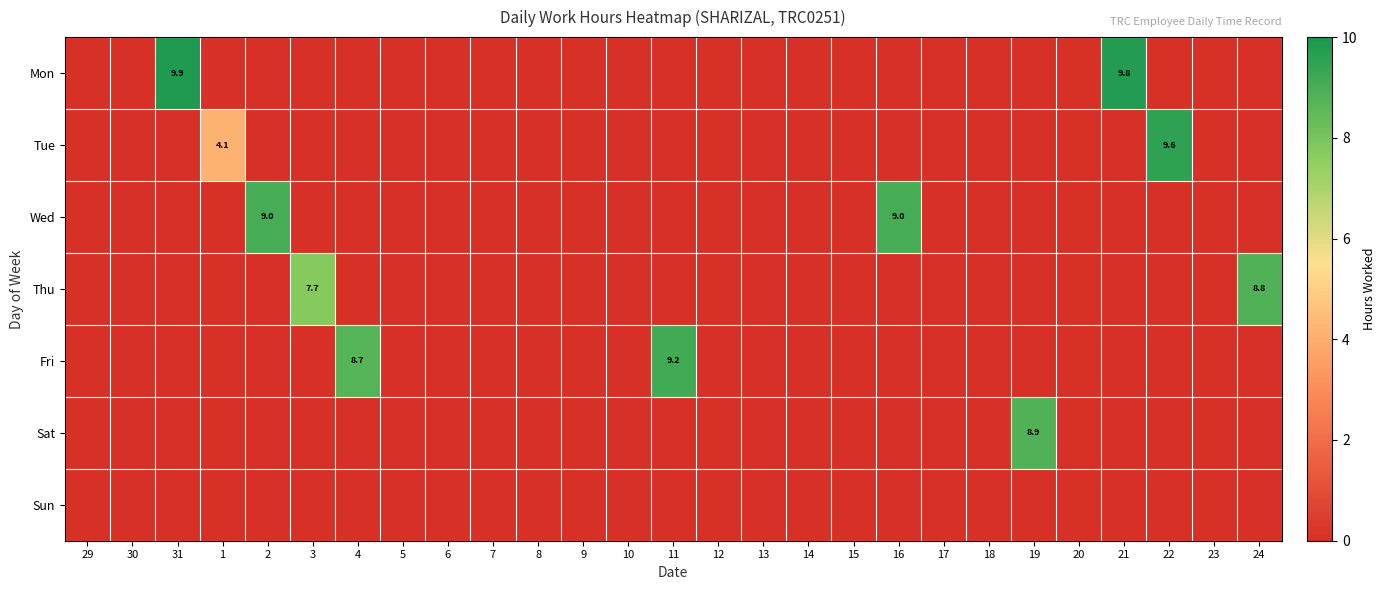

Is it true that Tue equals 4.1 at 1?

True